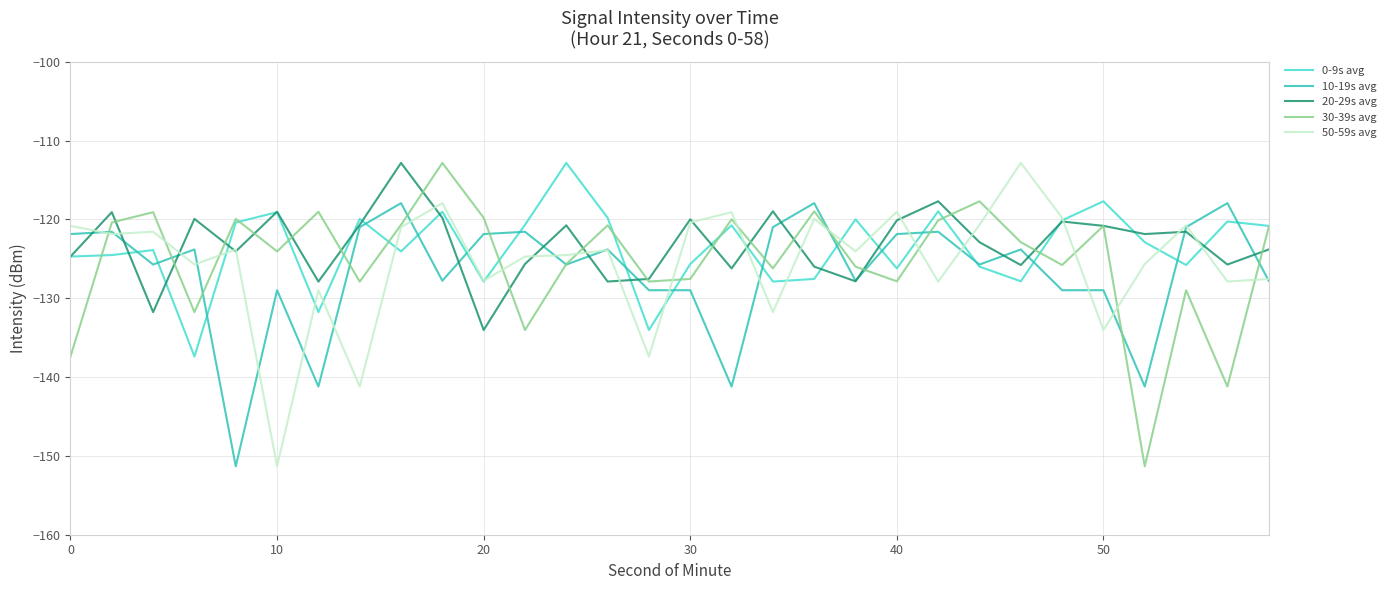

What is the greatest value displayed?

-112.8